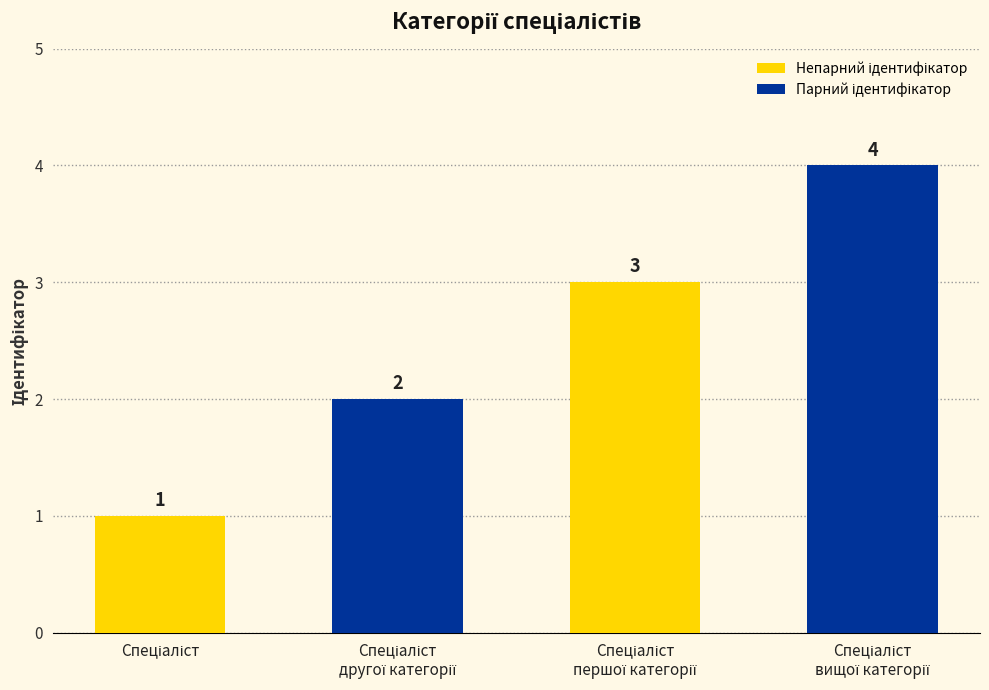

What is the difference between the maximum and minimum values?

3